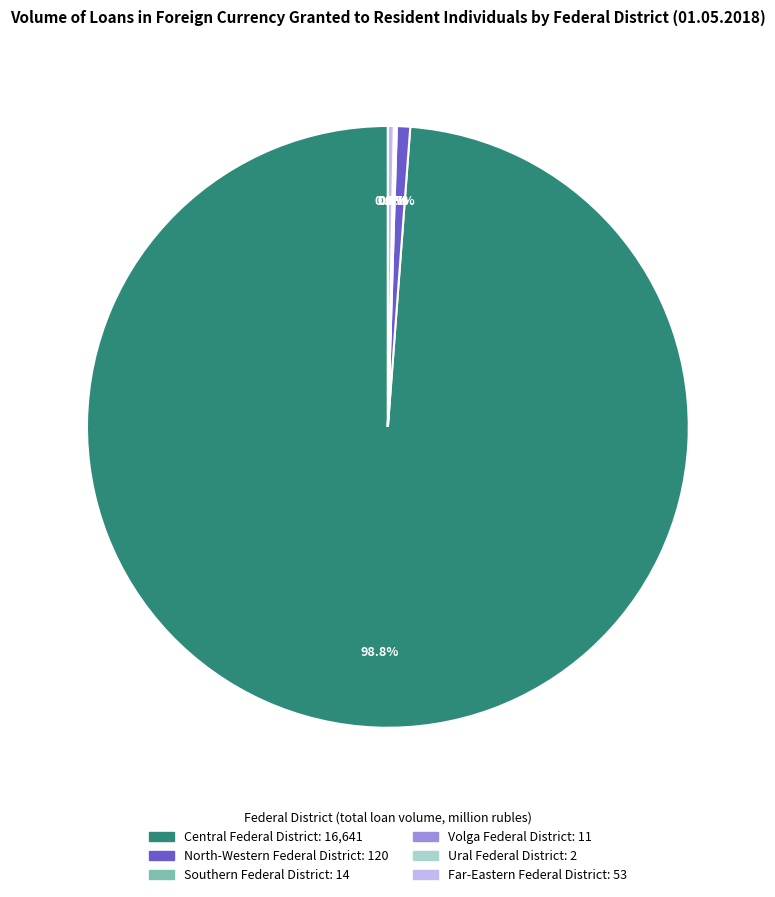

What is the largest slice in the pie chart?

Central Federal District